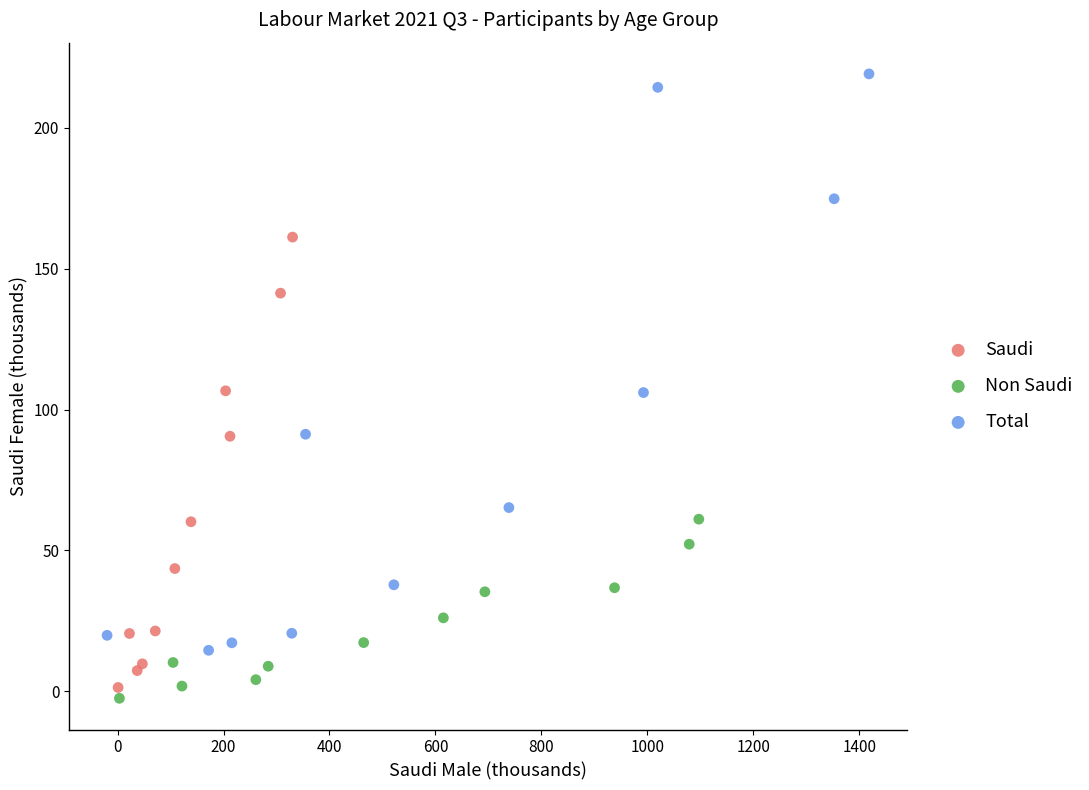

Which series has the largest Y range (max minus min)?

Total